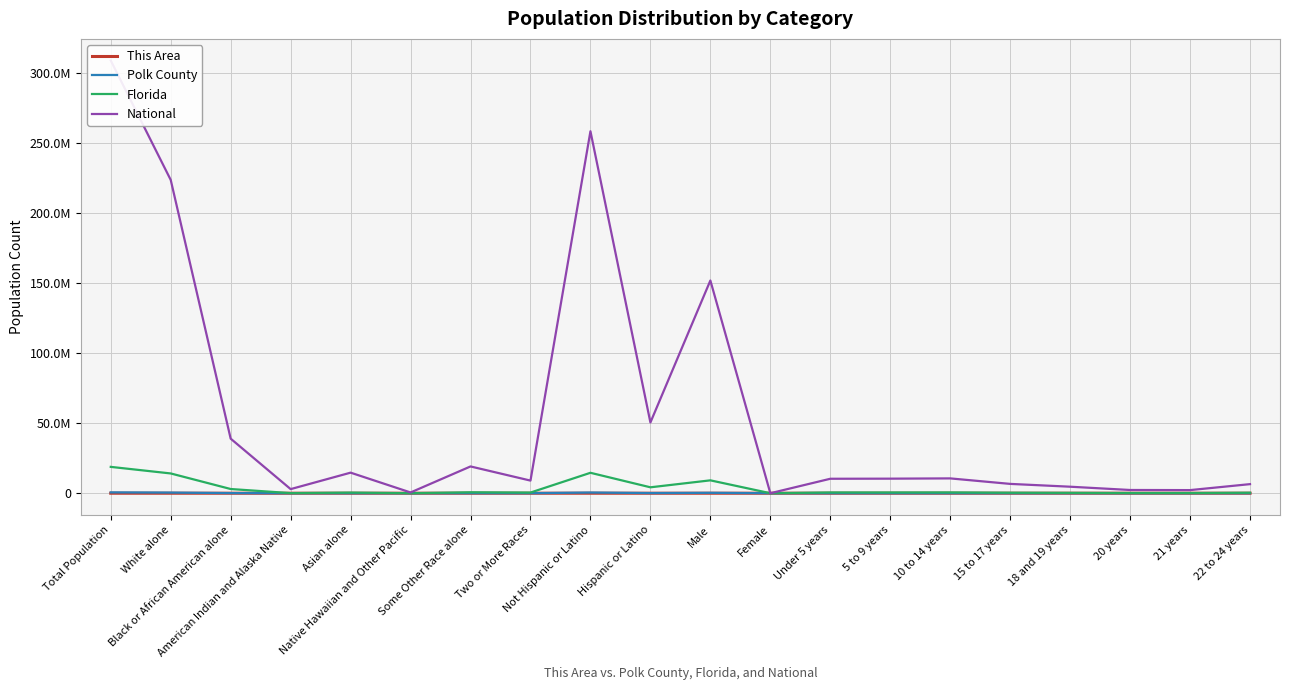

How many distinct data groups are displayed?

4